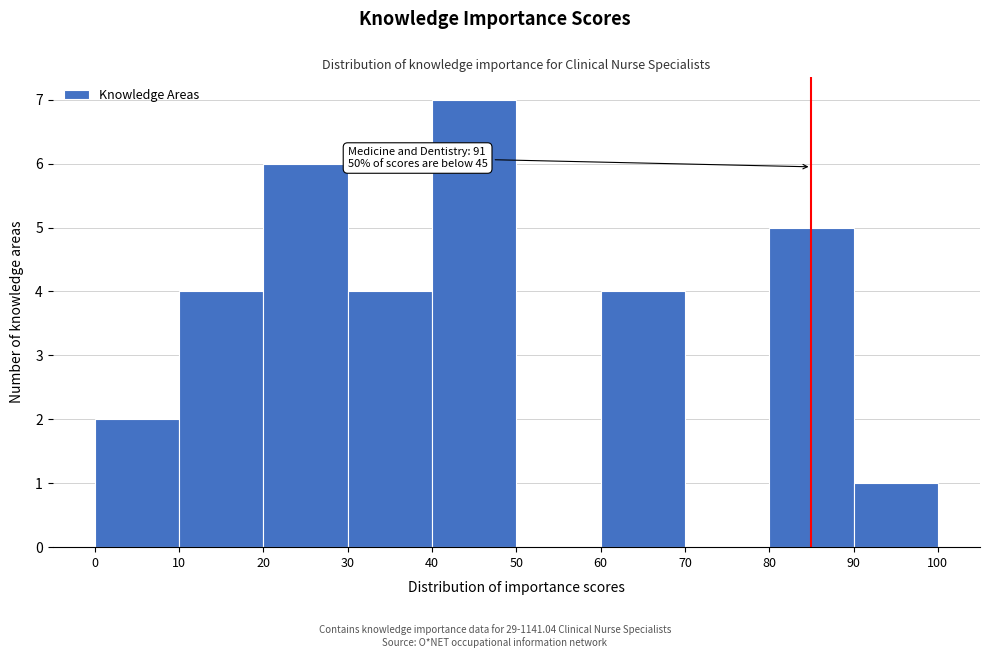

Over which range of the x-axis is the bar tallest?

40 to 50